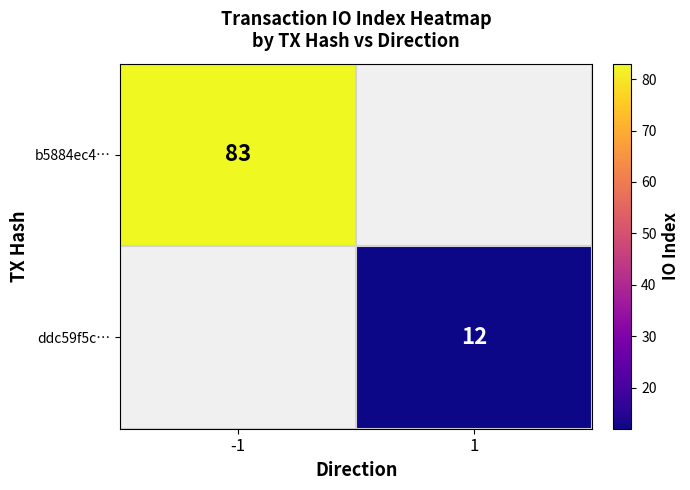

At how many categories does at least one series exceed 18?

1